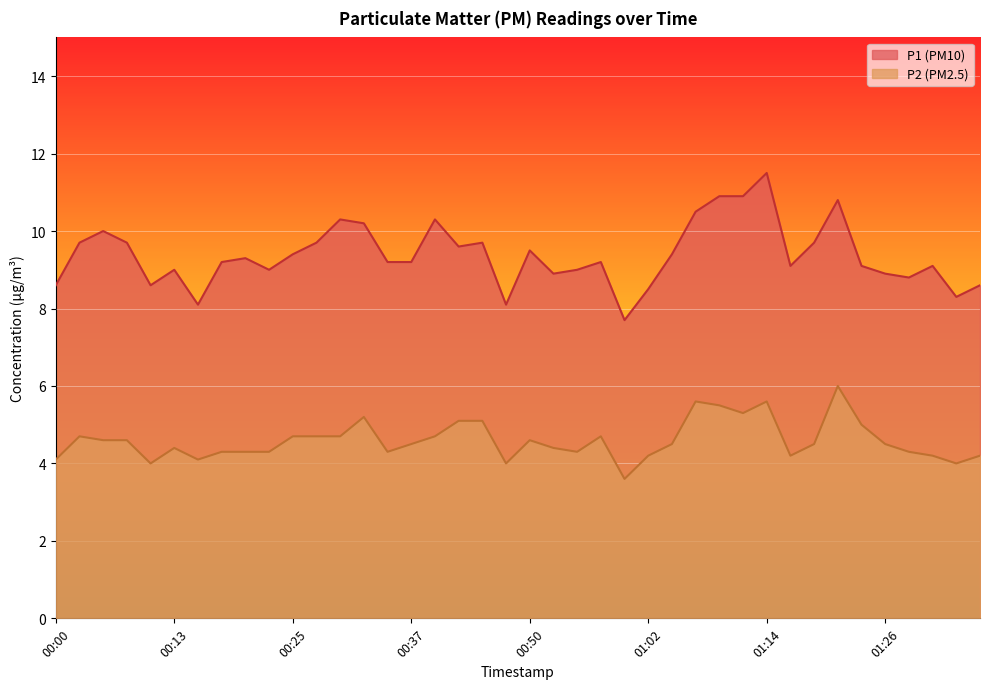

Rank the series by their average value, from lowest to highest.

P2 (PM2.5), P1 (PM10)